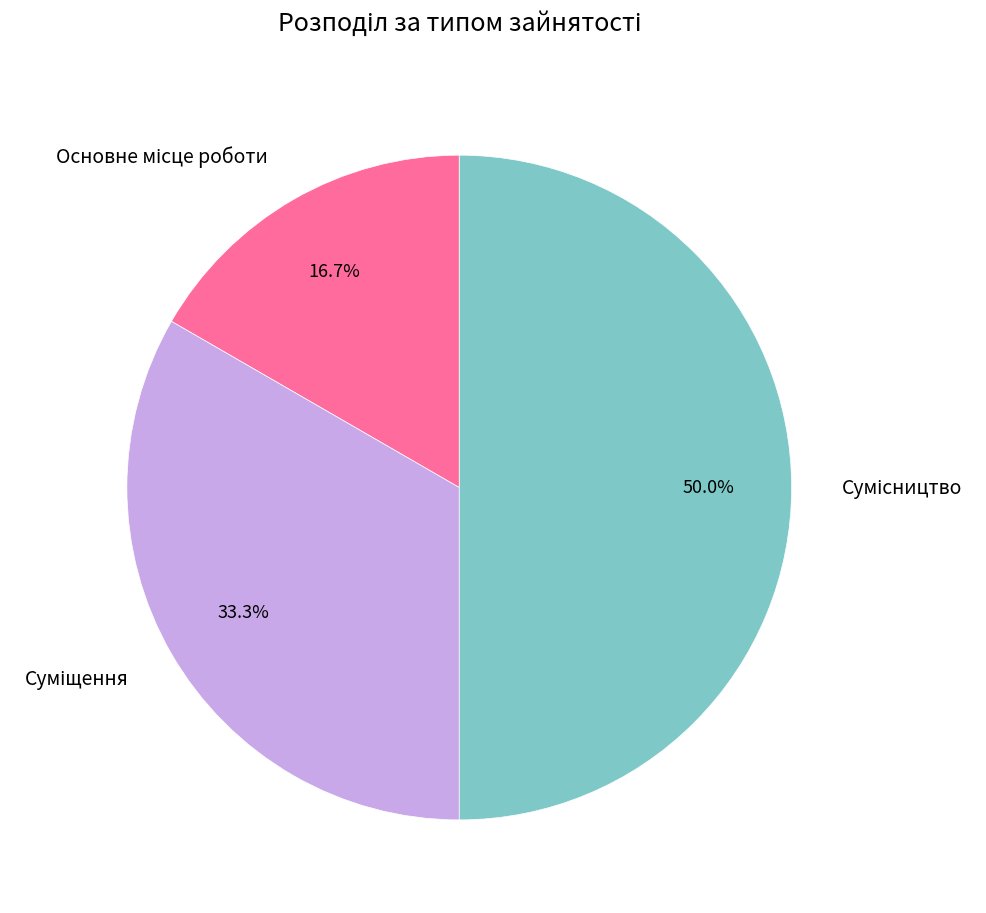

Does Суміщення account for over 50% of the chart?

No